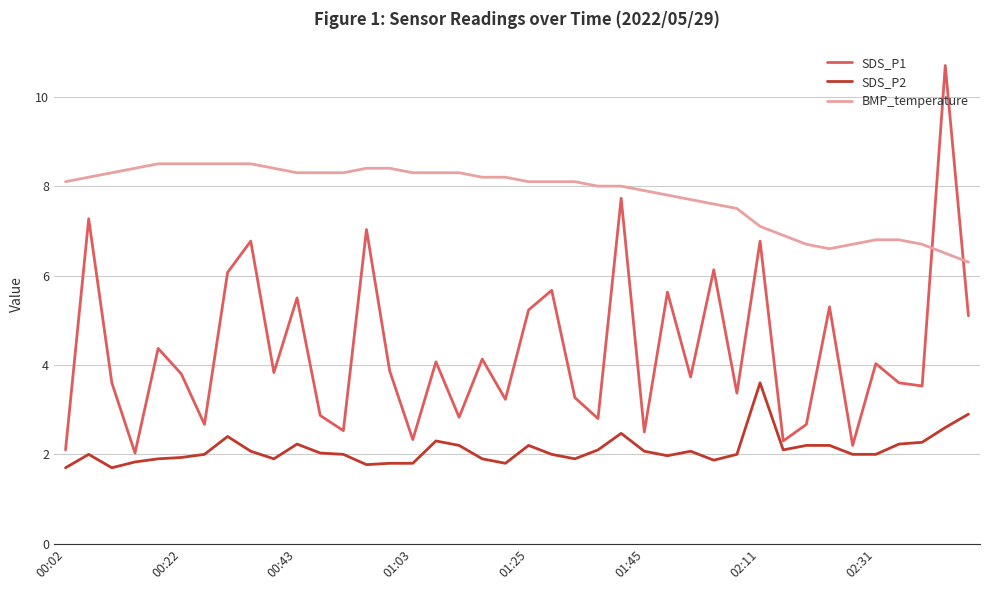

Which series has the largest range (max minus min)?

SDS_P1